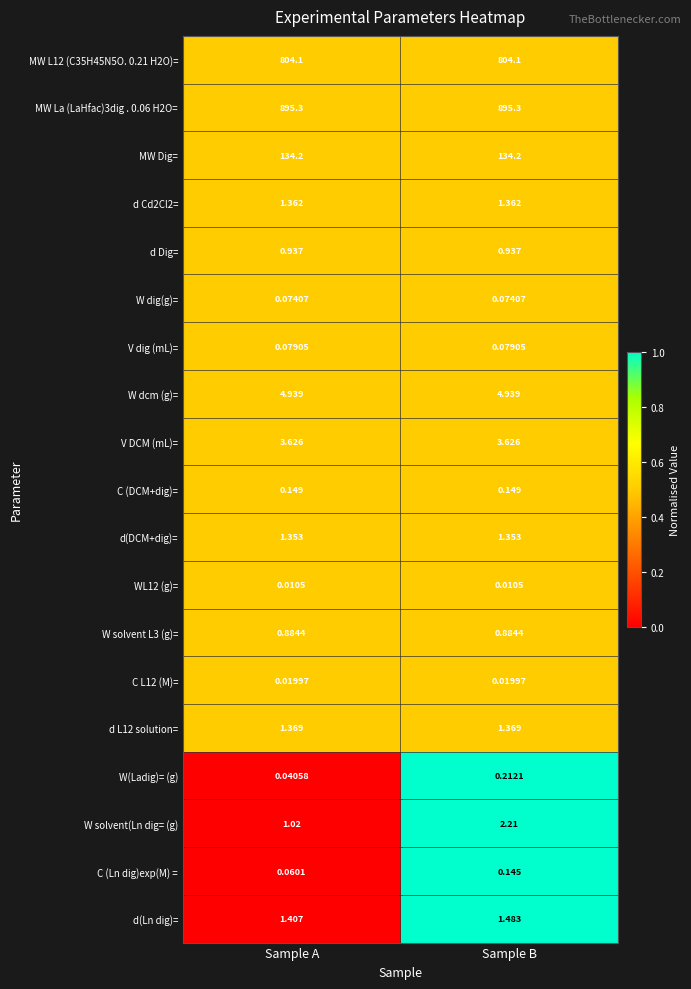

At which category is the sum across all series the highest?

Sample B